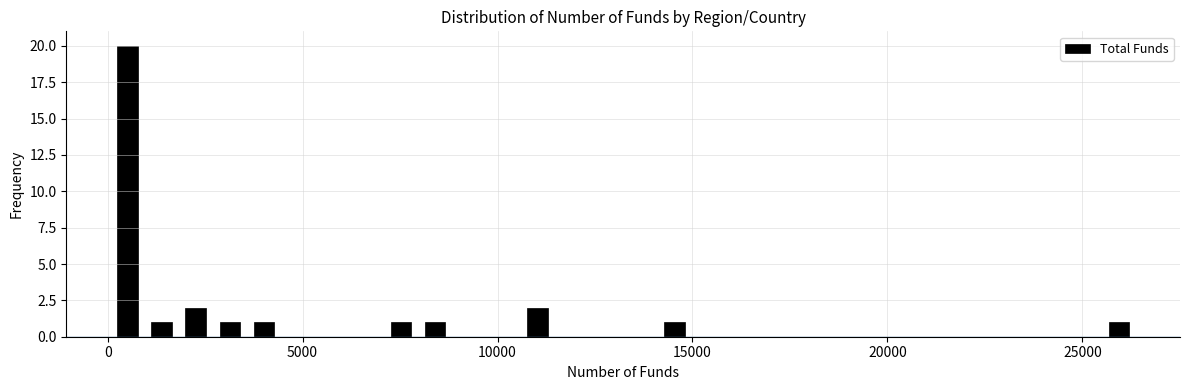

Read against the x-axis, roughly where is the centre of the tallest bar?

500